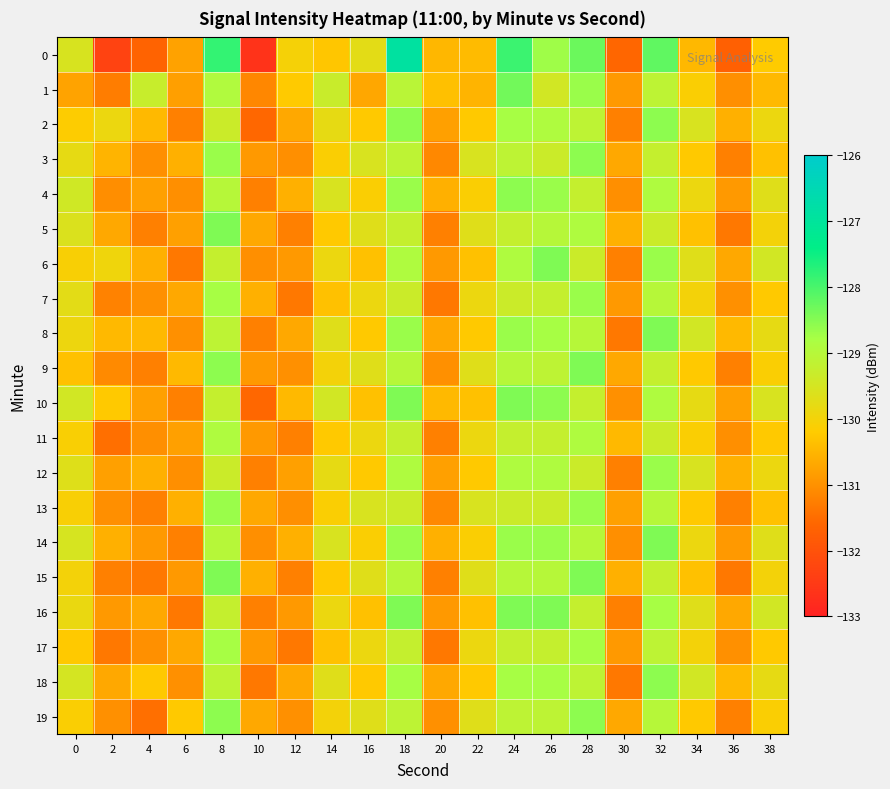

Count the number of data series in this chart.

20